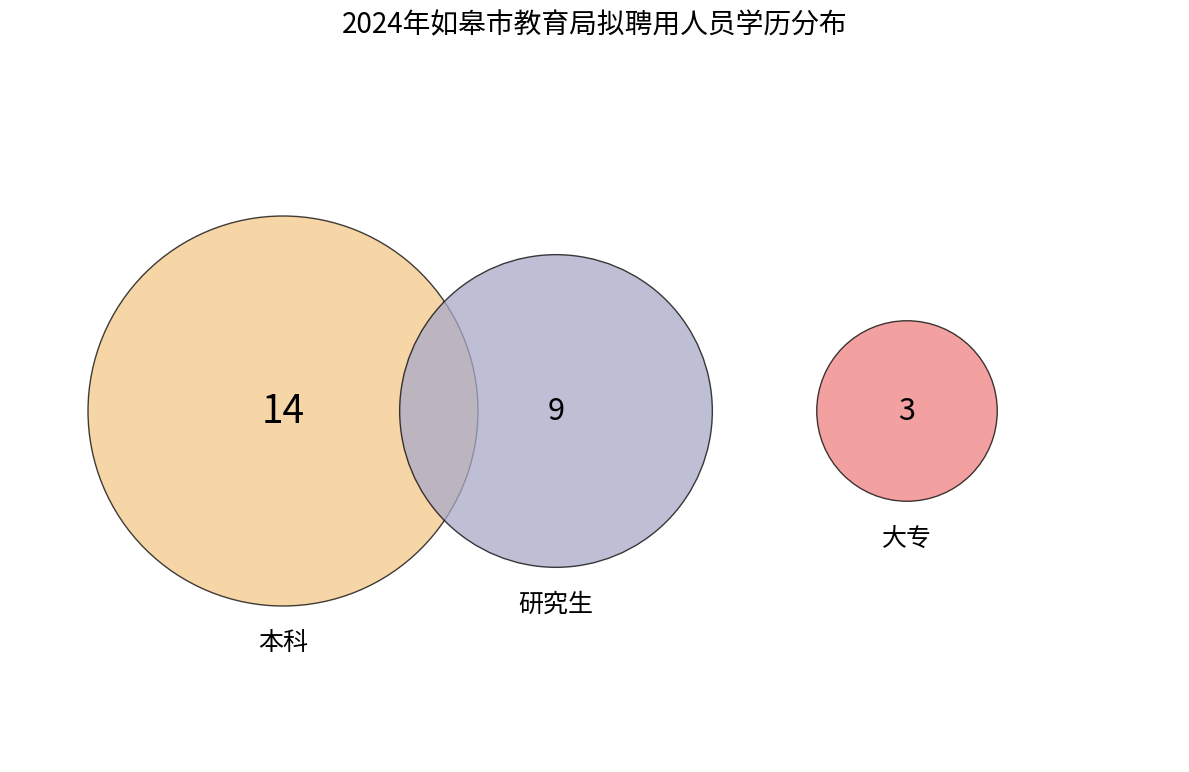

To the nearest percent, what is the combined percentage of 本科 and 大专?

65%